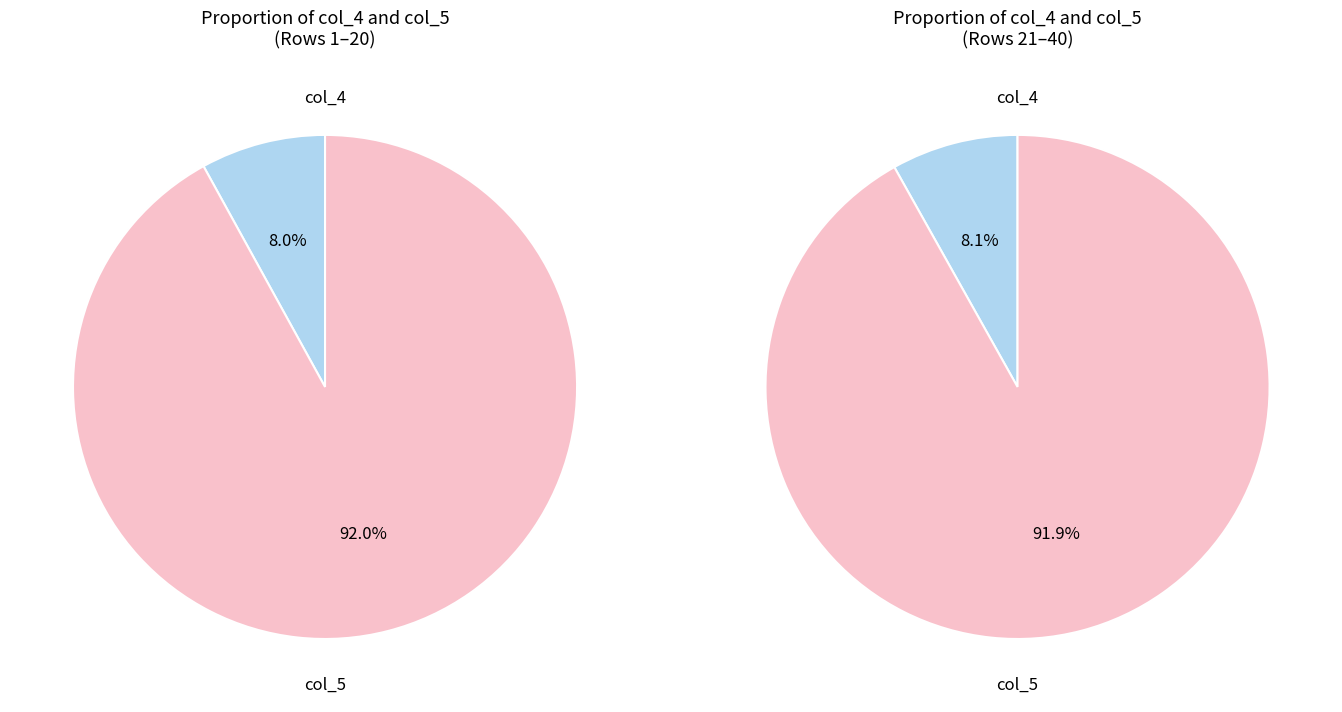

Do 29 and 22 together represent more than half of the pie?

No